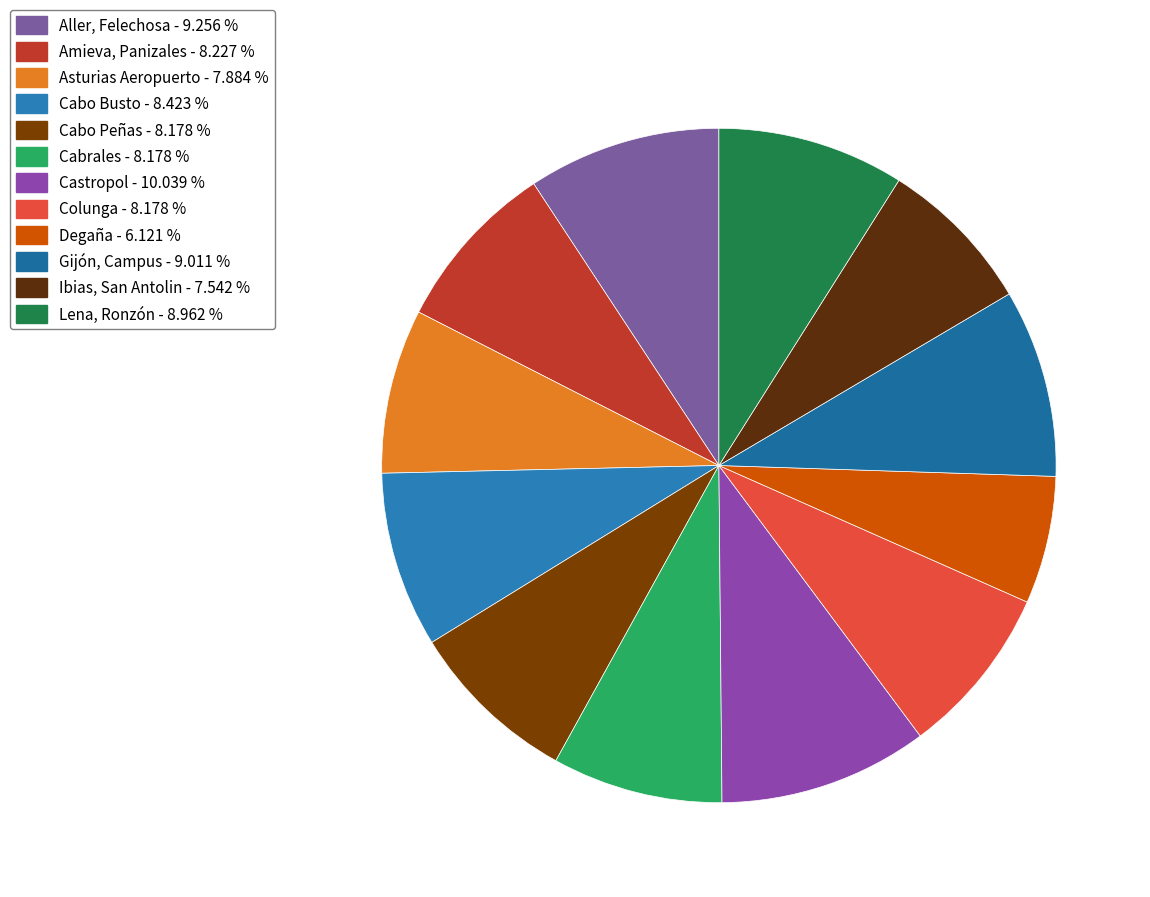

How many slices are in this pie chart?

12